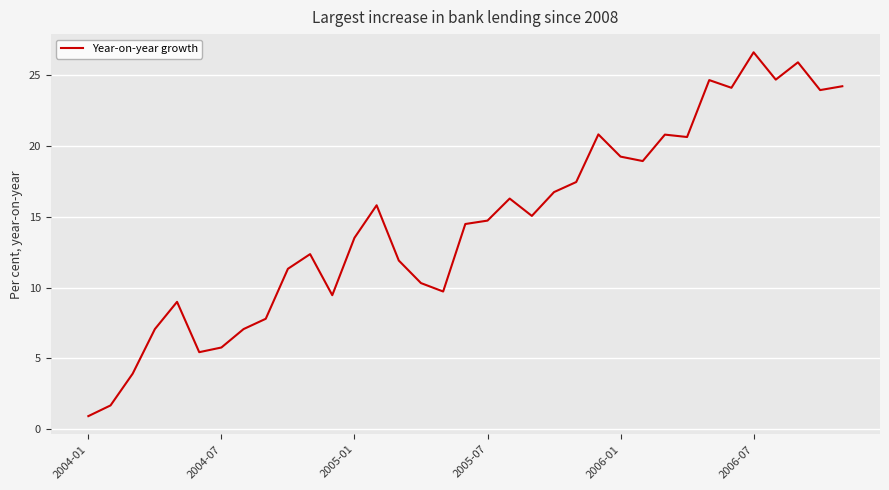

What is the difference between the maximum and minimum values?

25.7